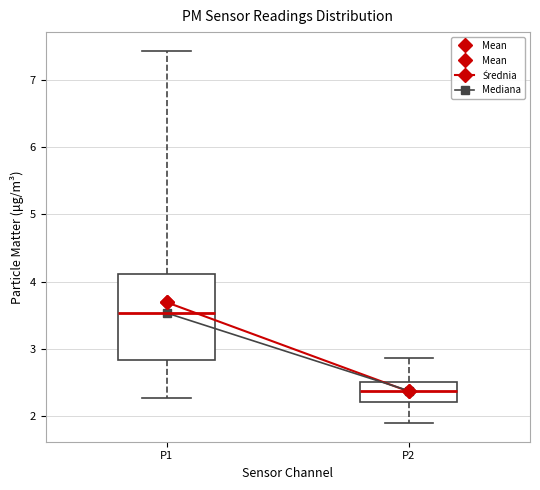

Reading left to right, transcribe this box plot: for each box, give where its median line is, the range the box spans, and where its two whiskers end, as read against the y-axis. The values are not printed on the chart, so give them approximately, as read against the axis.

P1: median 3.5, box 2.8 to 4.1, whiskers 2.3 to 7.4
P2: median 2.4, box 2.2 to 2.5, whiskers 1.9 to 2.9